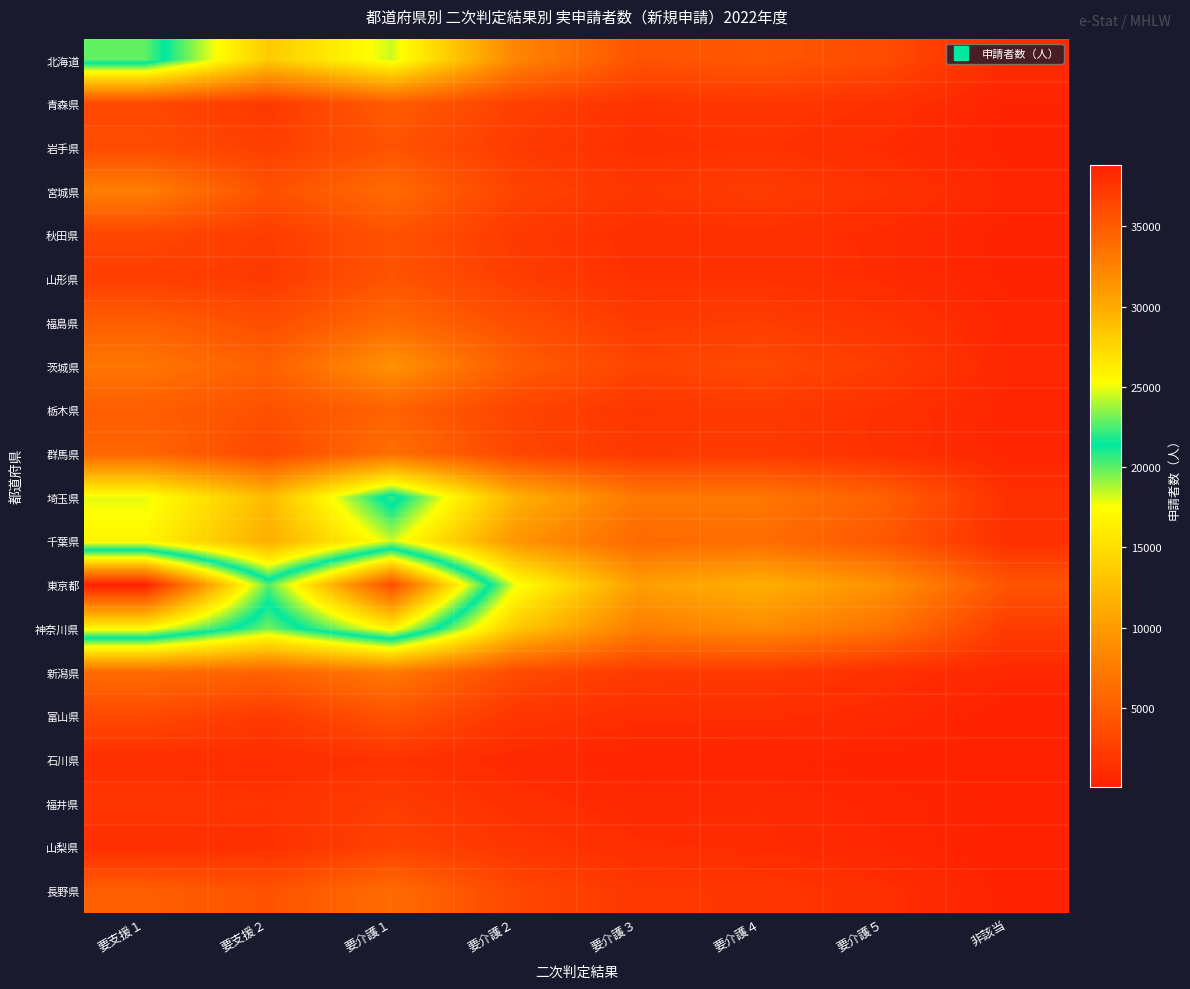

Reading right to left, extract all data points from this chart.

北海道: 非該当=890	要介護５=3510	要介護４=4540	要介護３=4170	要介護２=8280	要介護１=18300	要支援２=13620	要支援１=22860
青森県: 非該当=330	要介護５=1380	要介護４=1930	要介護３=1580	要介護２=2650	要介護１=4890	要支援２=2050	要支援１=3210
岩手県: 非該当=250	要介護５=970	要介護４=1490	要介護３=1320	要介護２=2230	要介護１=4160	要支援２=2510	要支援１=3560
宮城県: 非該当=550	要介護５=1520	要介護４=2340	要介護３=1860	要介護２=2860	要介護１=6070	要支援２=3960	要支援１=7780
秋田県: 非該当=250	要介護５=900	要介護４=1290	要介護３=1220	要介護２=2130	要介護１=4030	要支援２=2300	要支援１=3080
山形県: 非該当=290	要介護５=930	要介護４=1390	要介護３=1380	要介護２=2400	要介護１=4240	要支援２=2120	要支援１=2440
福島県: 非該当=480	要介護５=1590	要介護４=2370	要介護３=2160	要介護２=3750	要介護１=5980	要支援２=3710	要支援１=5060
茨城県: 非該当=610	要介護５=2300	要介護４=3310	要介護３=2920	要介護２=4980	要介護１=9330	要支援２=5210	要支援１=7000
栃木県: 非該当=460	要介護５=1370	要介護４=2140	要介護３=1840	要介護２=2940	要介護１=5400	要支援２=4010	要支援１=5010
群馬県: 非該当=450	要介護５=1330	要介護４=2150	要介護３=2070	要介護２=3040	要介護１=6450	要支援２=3260	要支援１=5670
埼玉県: 非該当=1300	要介護５=5270	要介護４=7060	要介護３=7130	要介護２=11760	要介護１=22210	要支援２=12420	要支援１=17920
千葉県: 非該当=1260	要介護５=4500	要介護４=6300	要介護３=5990	要介護２=9490	要介護１=18330	要支援２=11340	要支援１=16860
東京都: 非該当=4260	要介護５=9200	要介護４=11610	要介護３=10230	要介護２=17840	要介護１=36000	要支援２=22670	要支援１=38830
神奈川県: 非該当=2230	要介護５=6730	要介護４=8750	要介護３=7640	要介護２=13540	要介護１=25990	要支援２=19610	要支援１=25710
新潟県: 非該当=640	要介護５=1300	要介護４=2110	要介護３=2160	要介護２=3500	要介護１=7220	要支援２=5440	要支援１=6110
富山県: 非該当=120	要介護５=810	要介護４=1090	要介護３=1120	要介護２=1830	要介護１=4110	要支援２=2130	要支援１=3360
石川県: 非該当=90	要介護５=240	要介護４=380	要介護３=390	要介護２=750	要介護１=1500	要支援２=990	要支援１=1110
福井県: 非該当=220	要介護５=470	要介護４=840	要介護３=720	要介護２=1260	要介護１=2320	要支援２=1610	要支援１=1850
山梨県: 非該当=130	要介護５=570	要介護４=930	要介護３=1070	要介護２=1810	要介護１=2780	要支援２=1340	要支援１=1080
長野県: 非該当=240	要介護５=1160	要介護４=1840	要介護３=1990	要介護２=3160	要介護１=6190	要支援２=4070	要支援１=5110